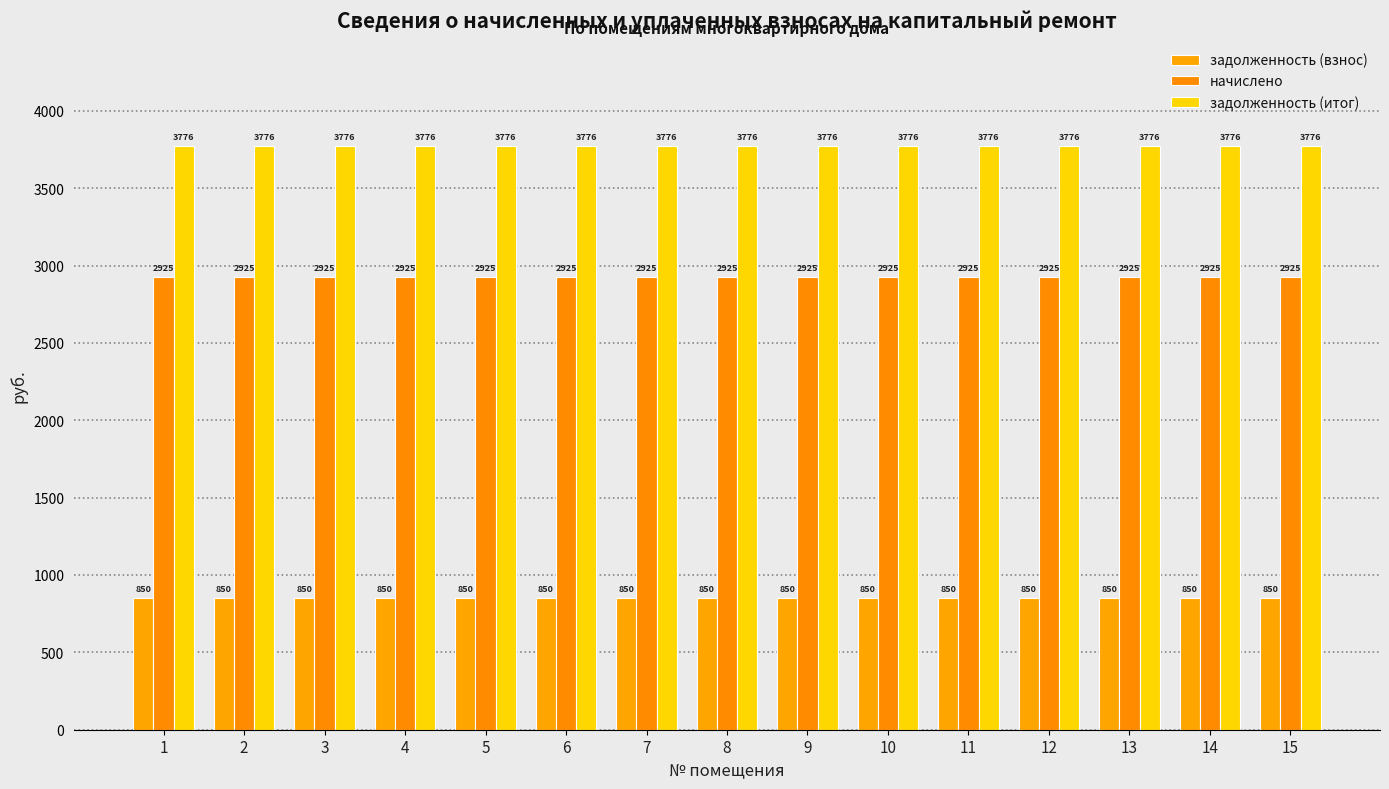

At which category is the sum across all series the highest?

1